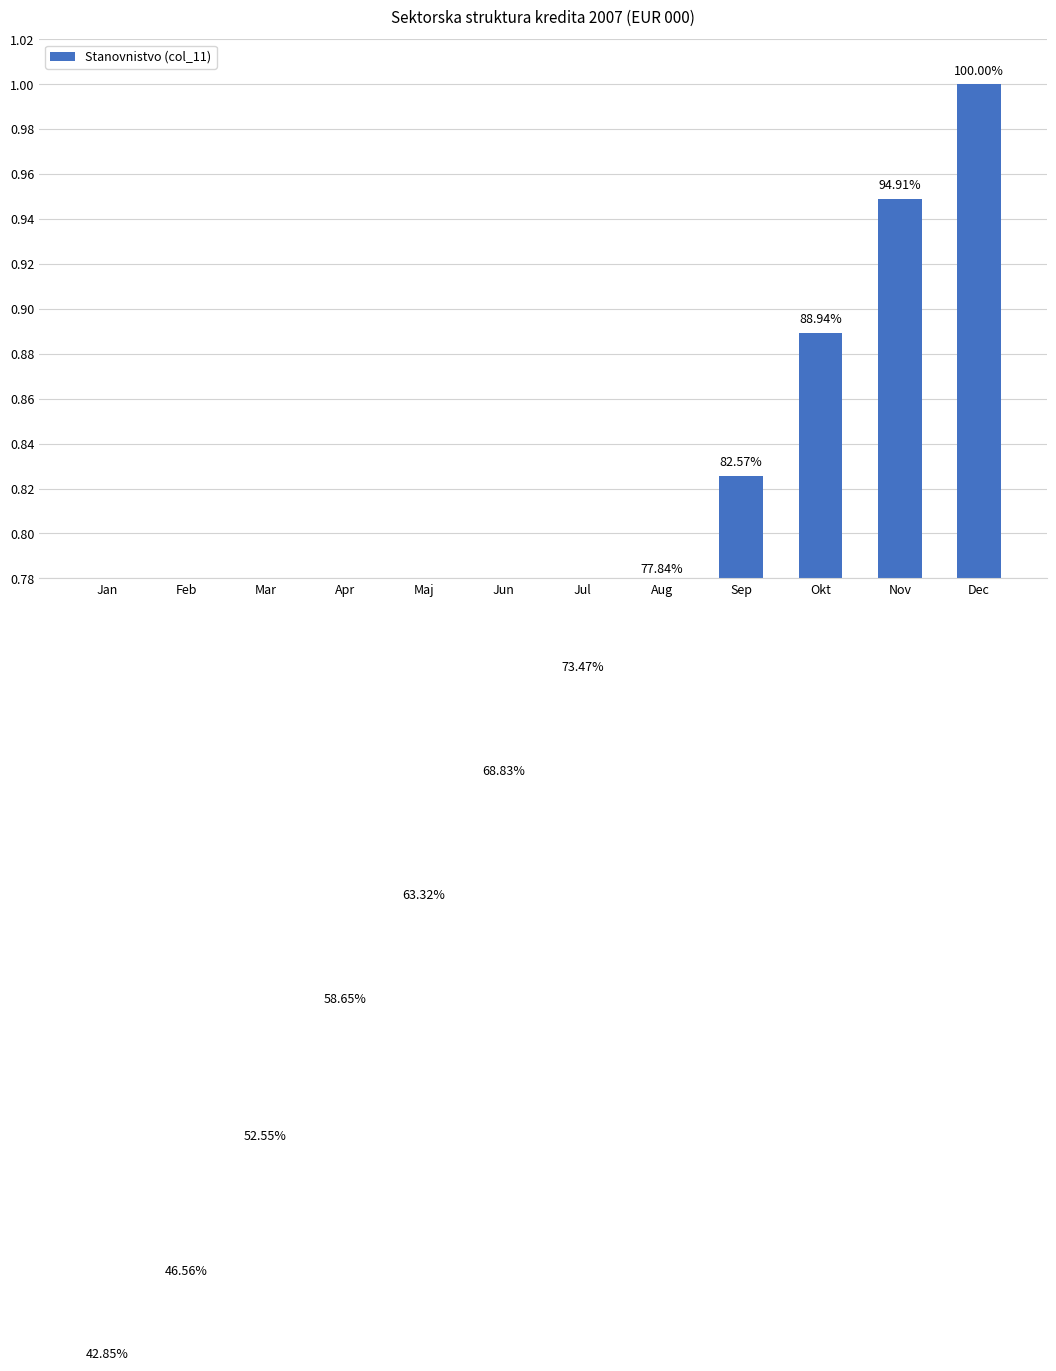

What is the greatest value displayed?

1.0